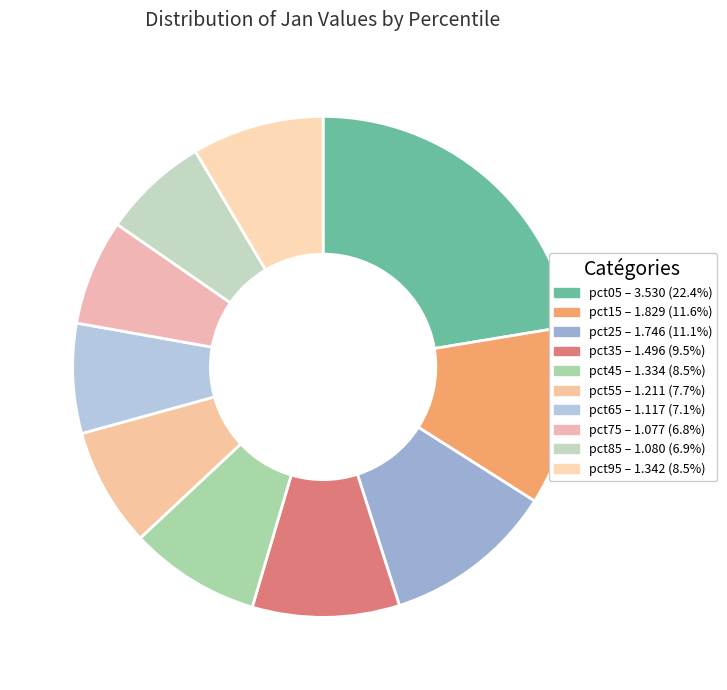

How many segments does this pie chart have?

10